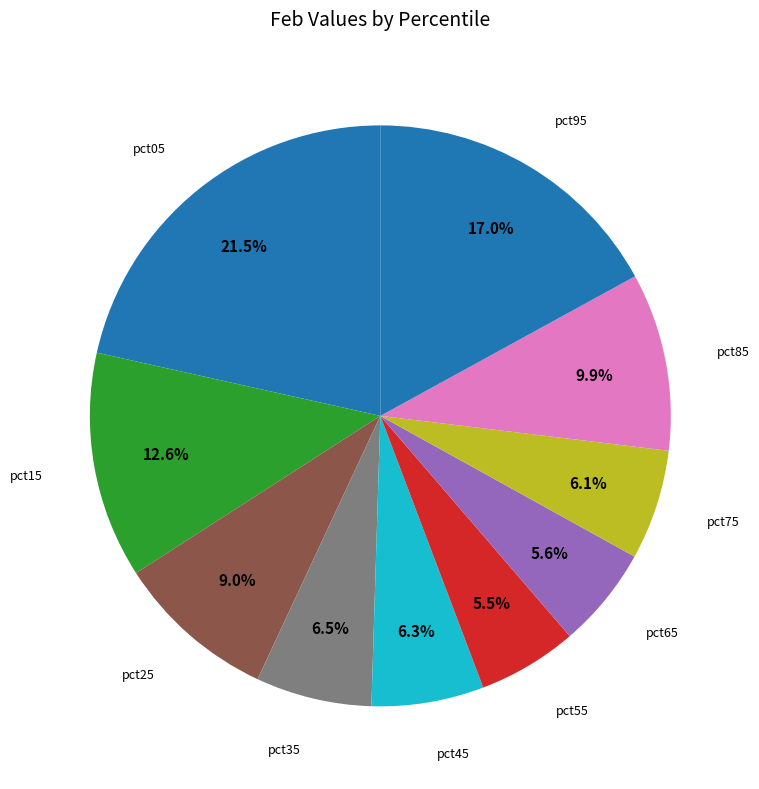

Which category has the smallest portion of the pie?

pct55